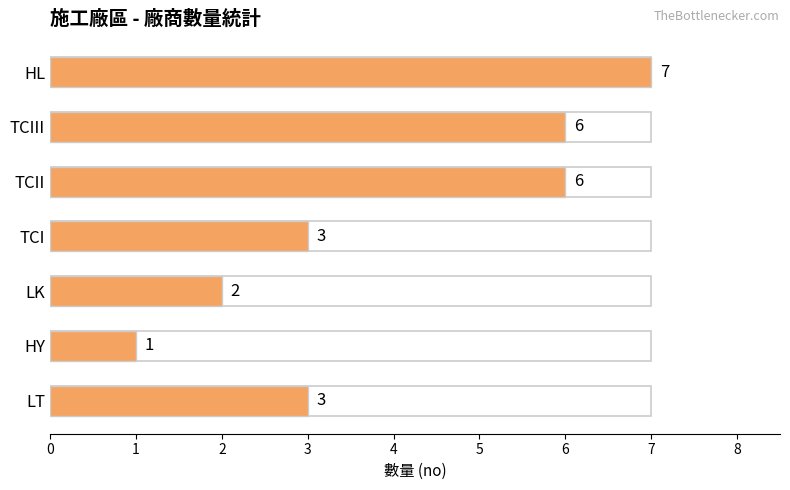

What is the minimum value shown in the chart?

1